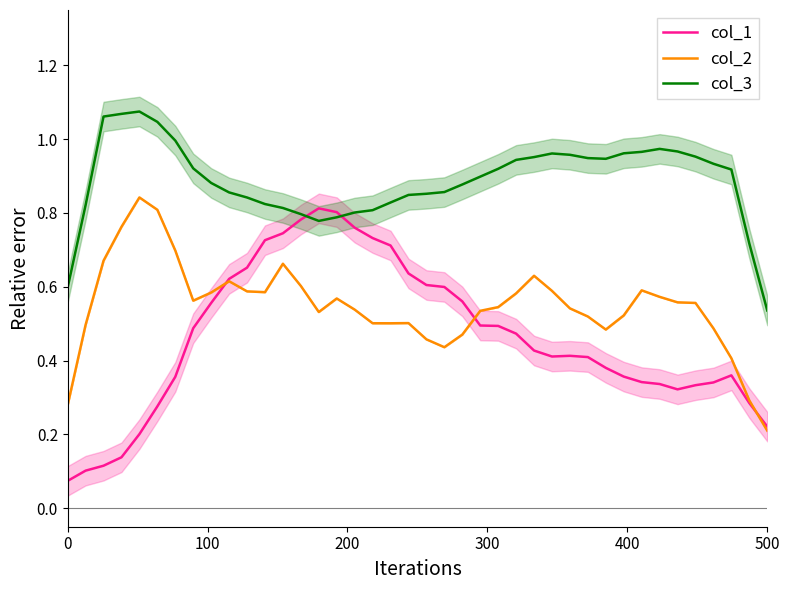

At which label is col_3 closest to 0?

500